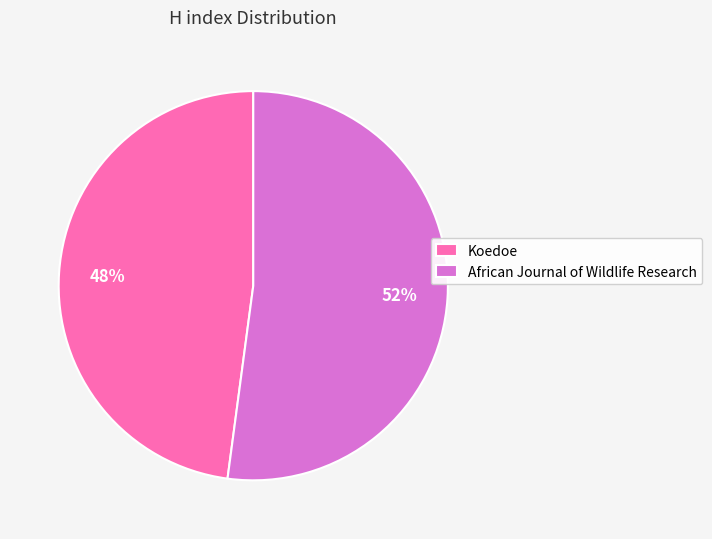

Does African Journal of Wildlife Research represent more than half of the total?

Yes